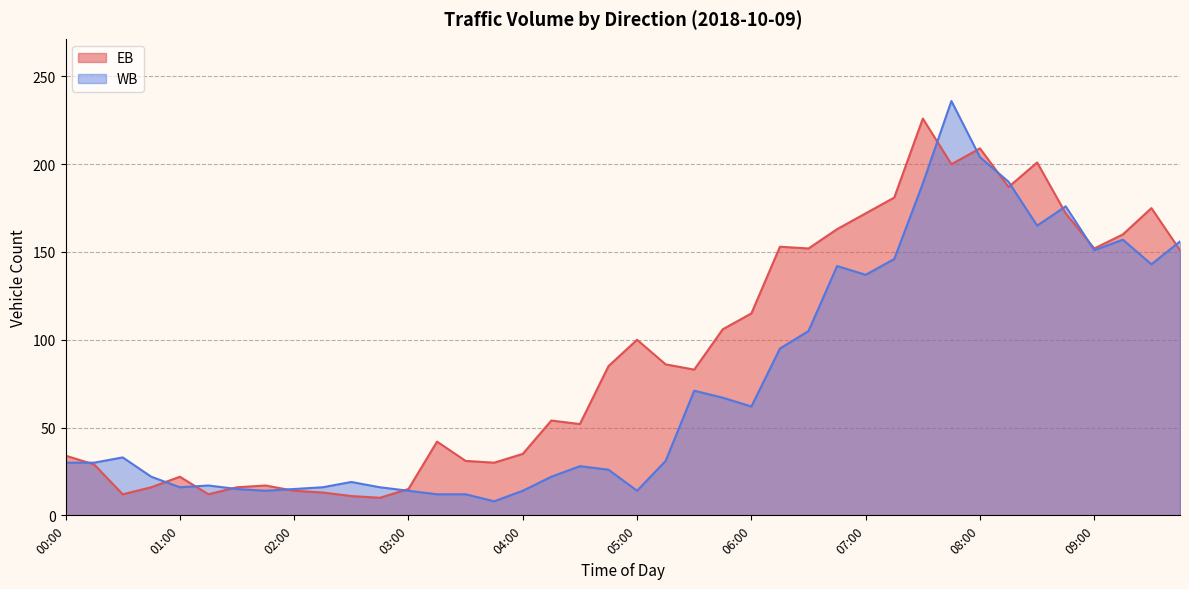

What is the difference between the EB values at 08:30 and 04:15?

147